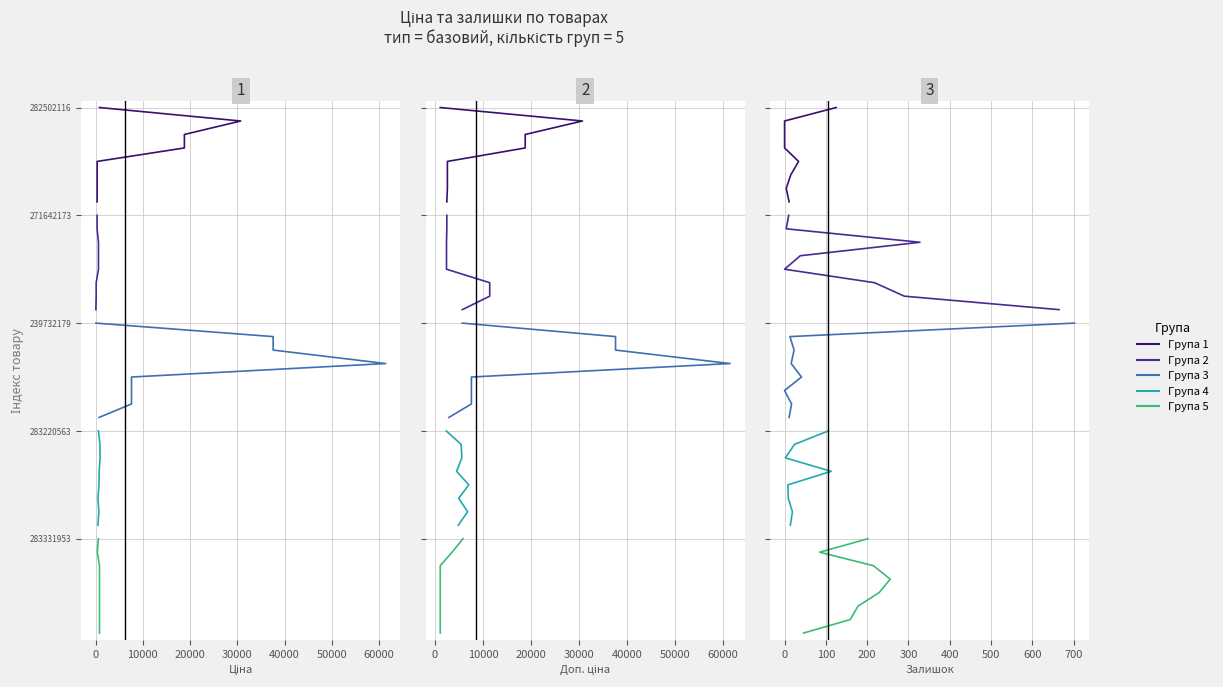

True or false: Група 2 and Група 1 intersect in this chart.

False